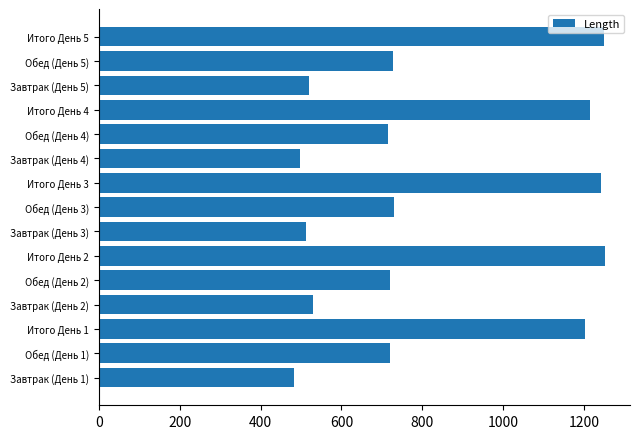

At which label is the value closest to 866?

Обед (День 3)